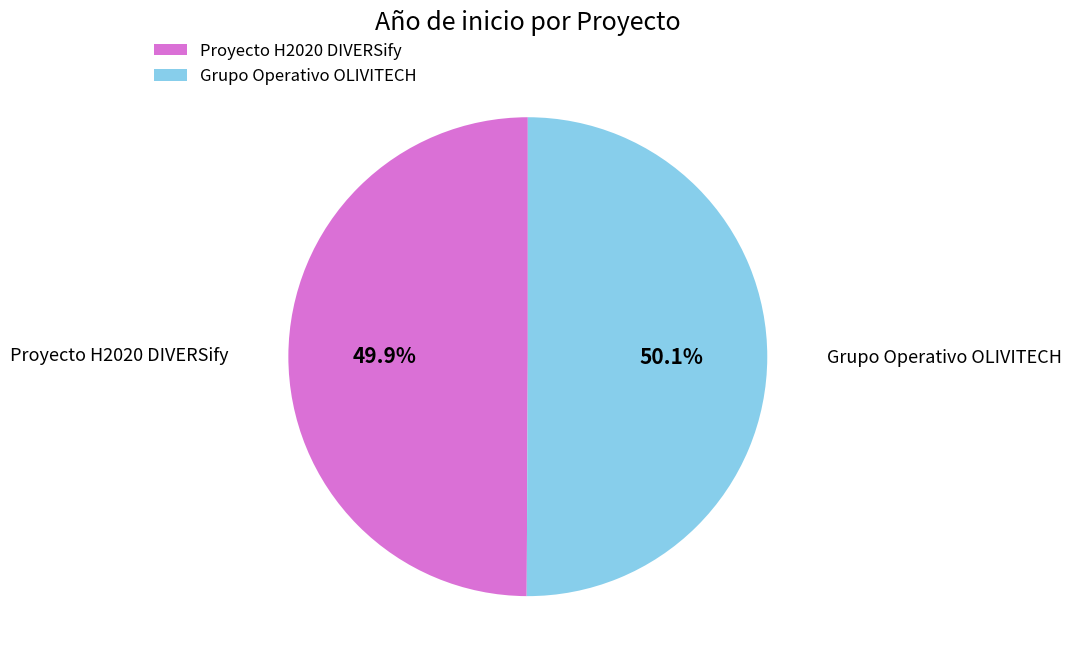

Is there a majority slice in this chart?

Yes